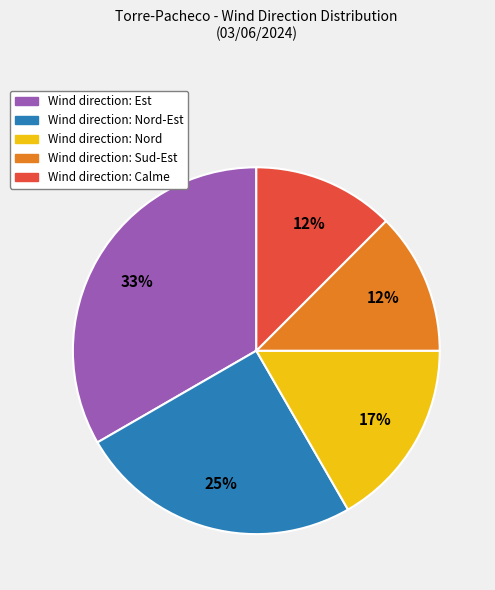

Does any single category account for the majority?

No